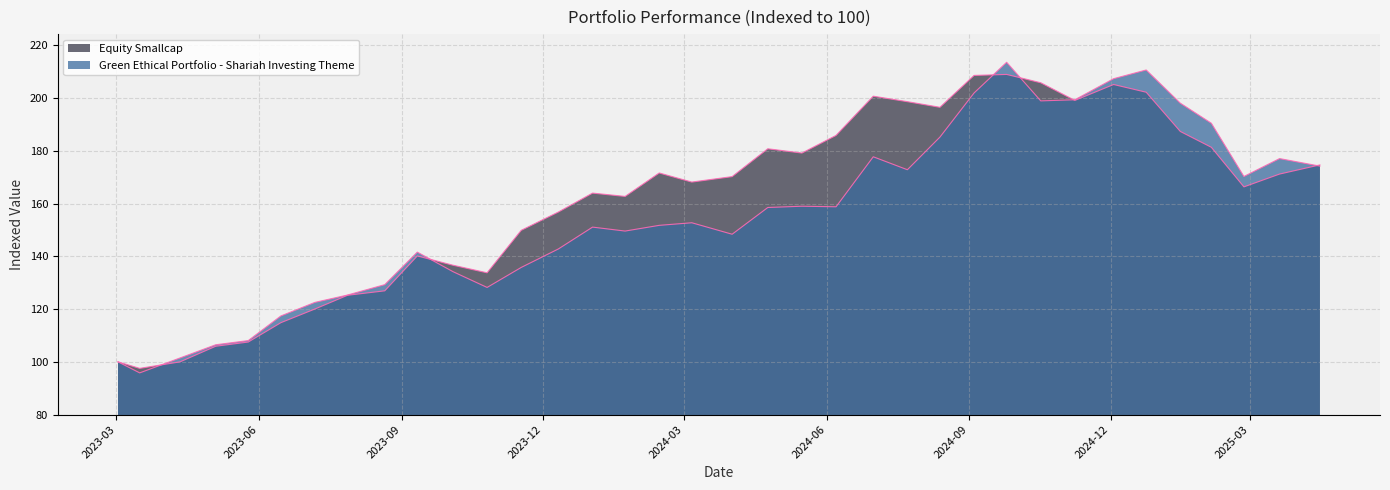

True or false: Equity Smallcap and Green Ethical Portfolio - Shariah Investing Theme cross at least once.

True